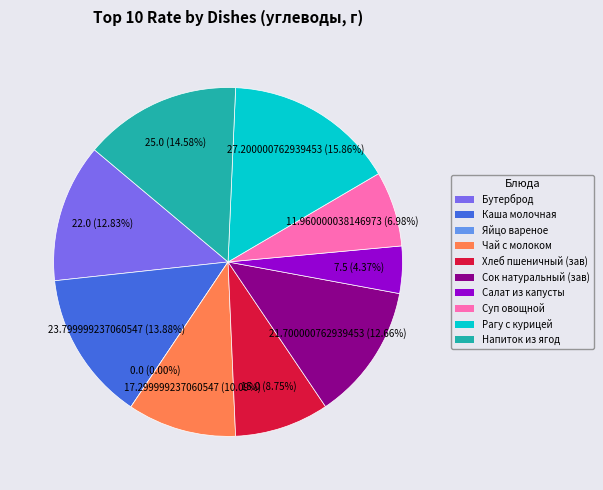

Rank the categories by value from lowest to highest.

Яйцо вареное, Салат из капусты, Суп овощной, Хлеб пшеничный (завтрак), Чай с молоком, Сок натуральный (завтрак), Бутерброд с повидлом, Каша молочная, Напиток из ягод, Рагу с курицей